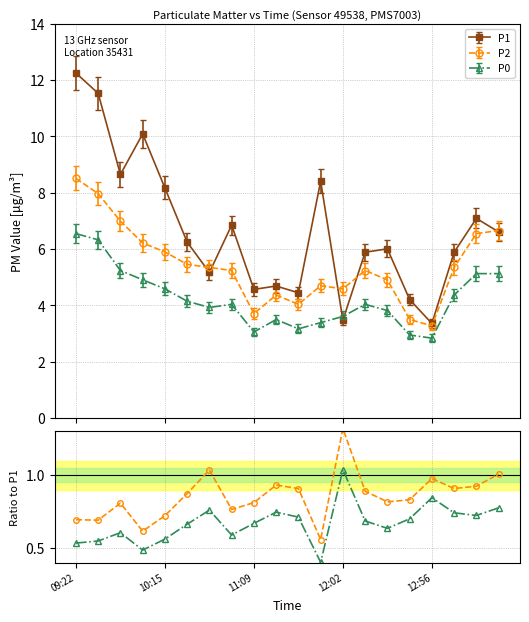

True or false: P2 and P0 intersect in this chart.

False